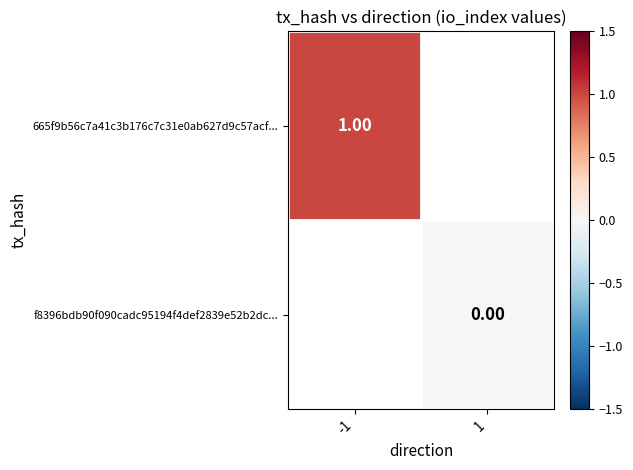

Is the value of f8396bdb90f090cadc95194f4def2839e52b2dc... at 1 greater than the value of 665f9b56c7a41c3b176c7c31e0ab627d9c57acf... at -1?

No